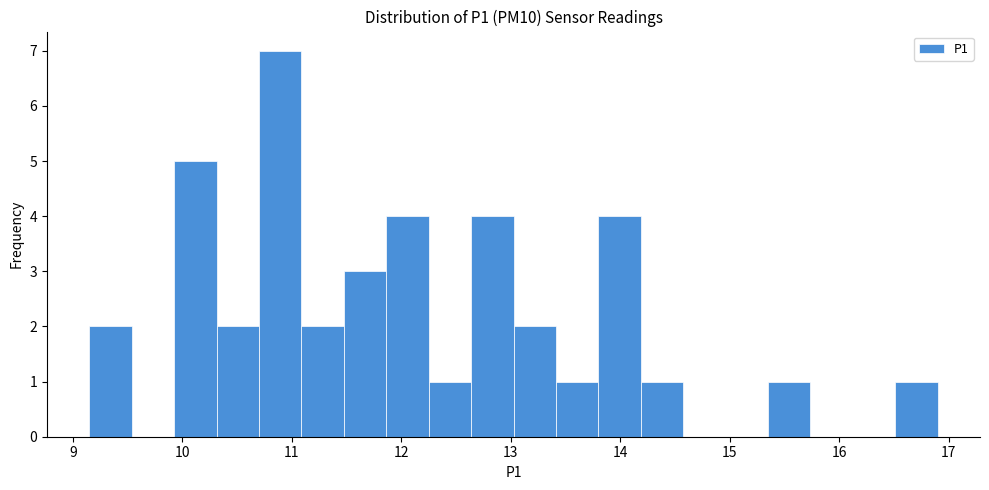

Read against the x-axis, roughly where is the centre of the tallest bar?

10.9